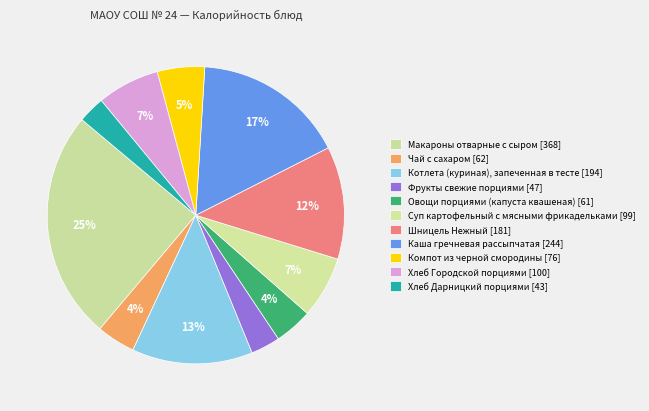

Between Хлеб Городской порциями and Чай с сахаром, which is larger?

Хлеб Городской порциями